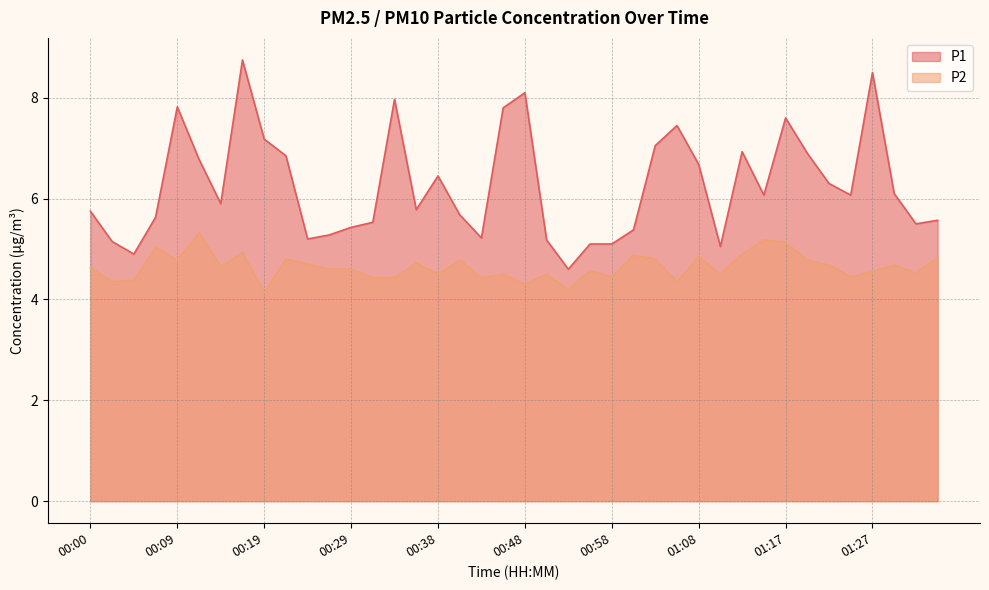

What value does the P2 series have at 00:58?

4.5